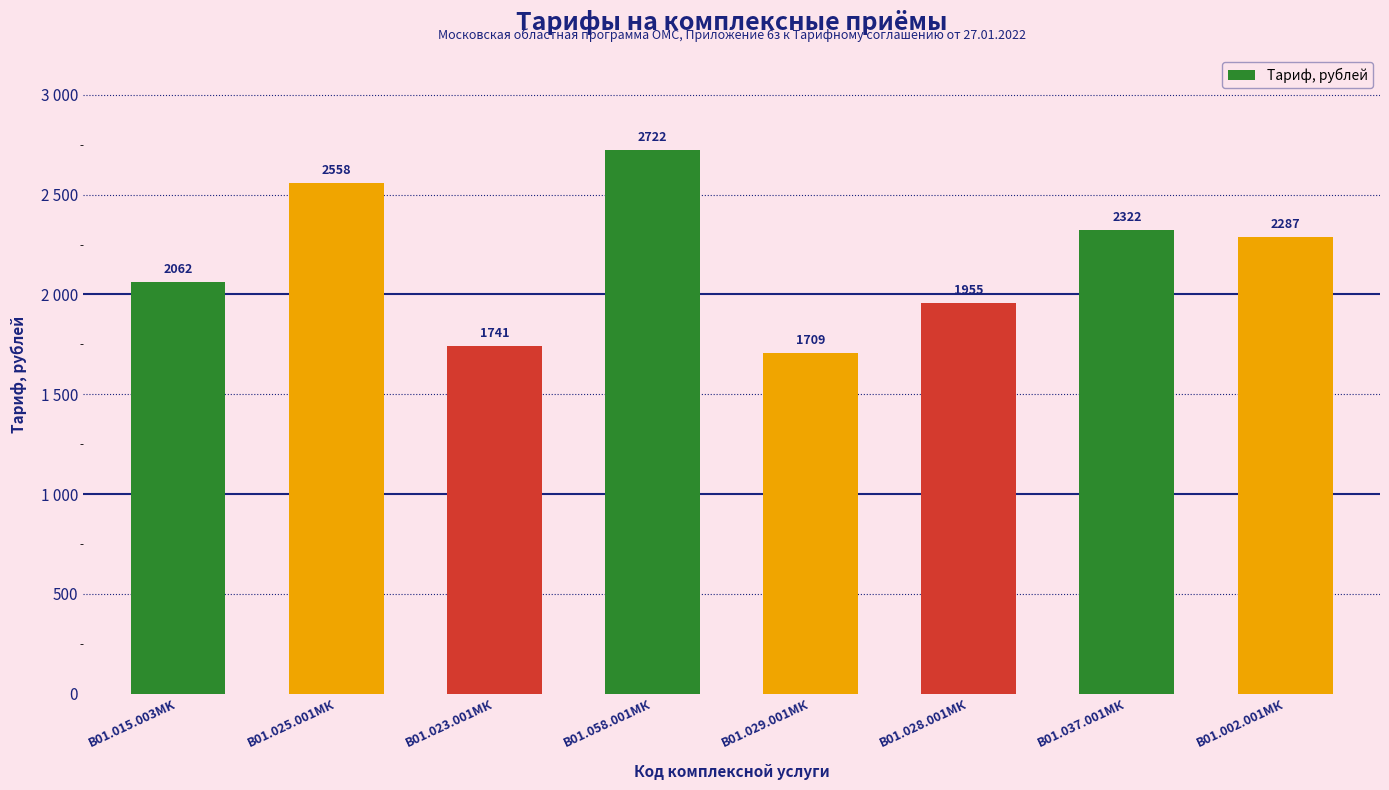

How many bars are there in total?

8